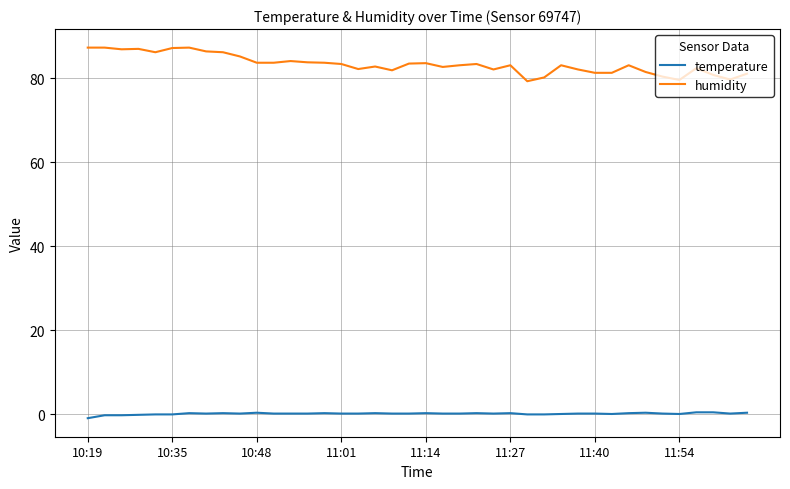

What are all the series names shown in the legend?

temperature, humidity